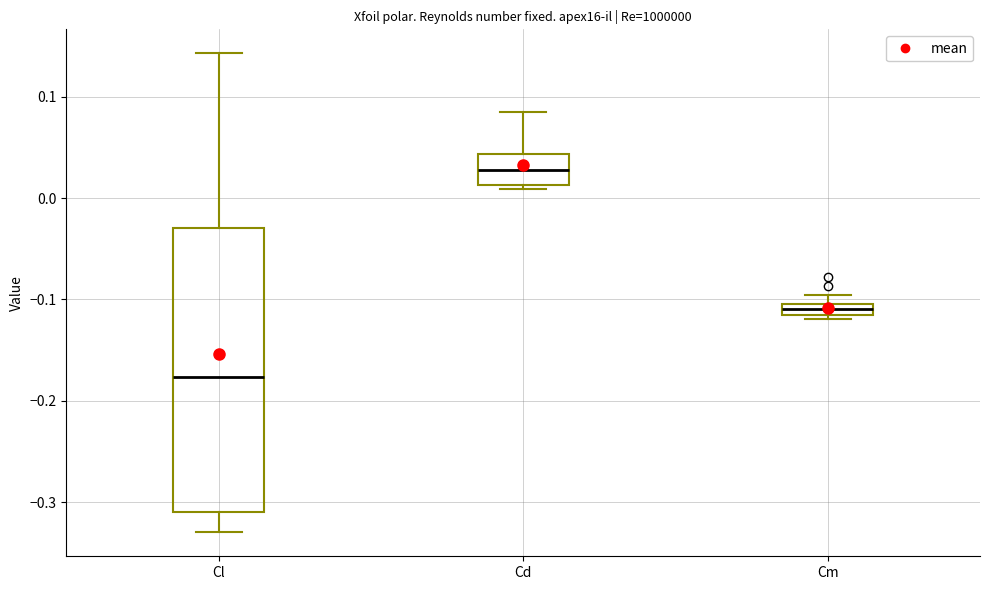

Comparing the boxes themselves (not the whiskers), which one is the tallest?

Cl